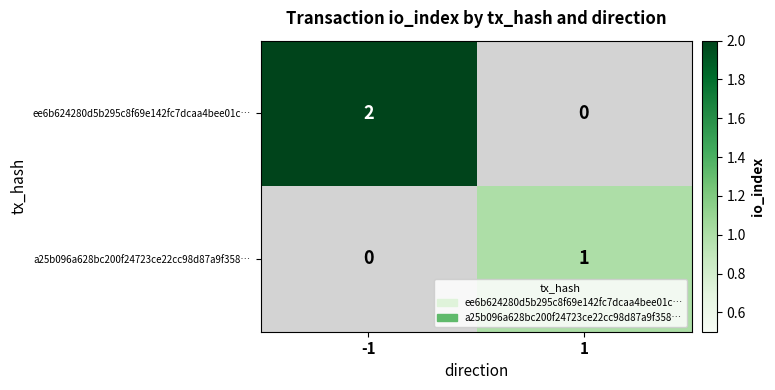

True or false: ee6b624280d5b295c8f69e142fc7dcaa4bee01c… has a value of 1 at 1.

False